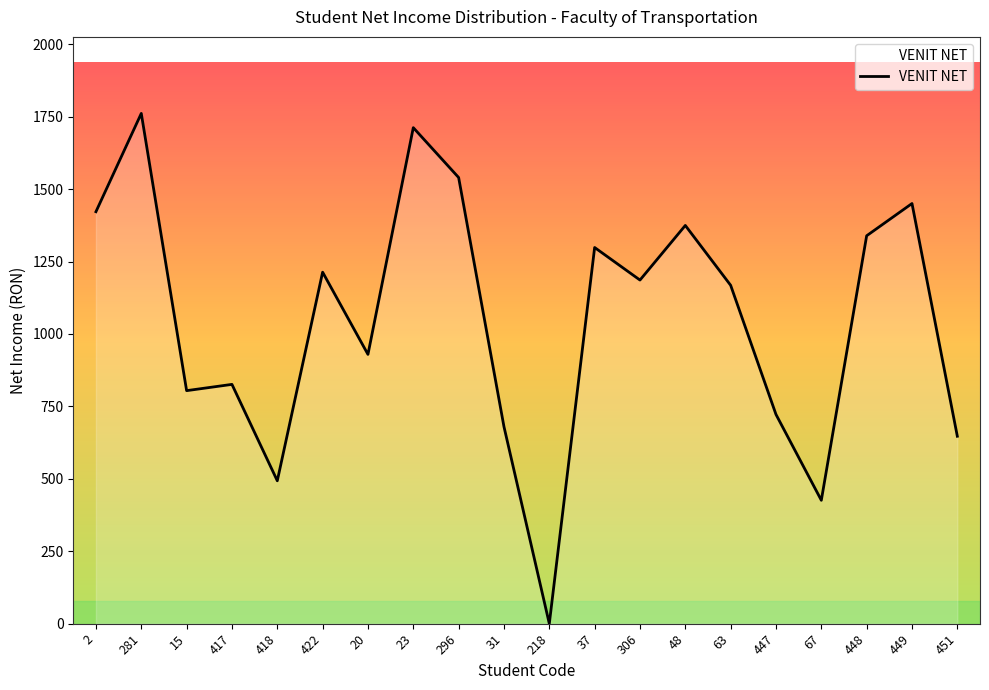

Which has a higher value, 20 or 23?

23